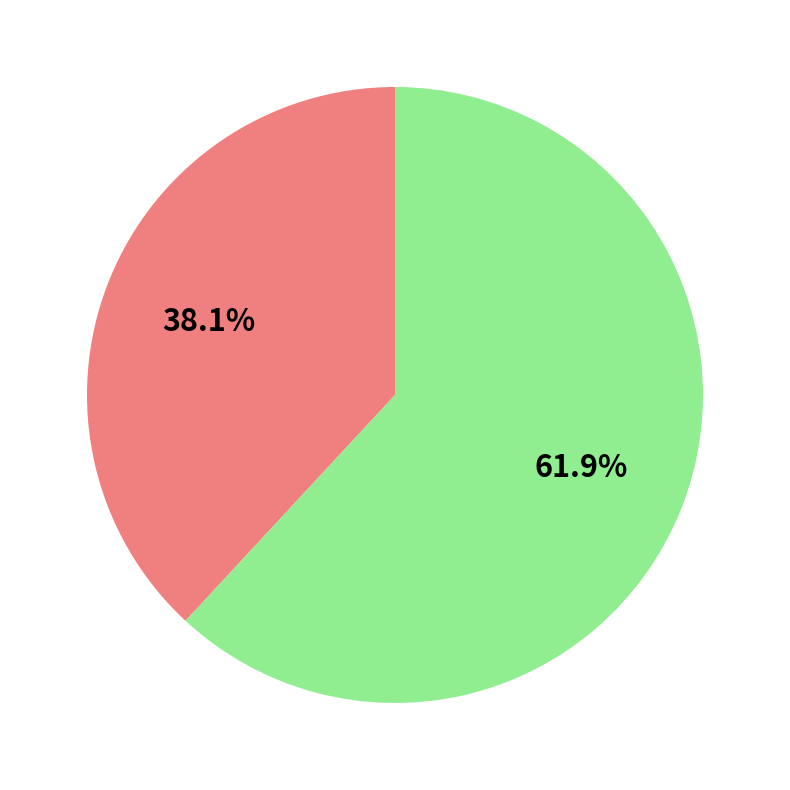

Does any single category account for the majority?

Yes